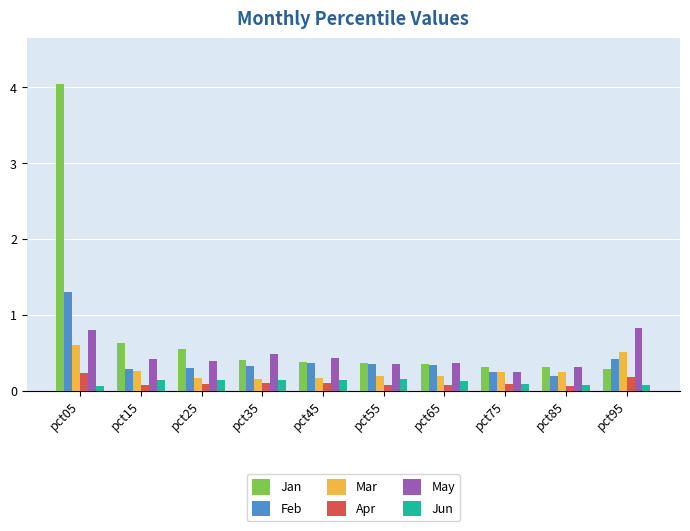

What is the minimum value for Jun?

0.1